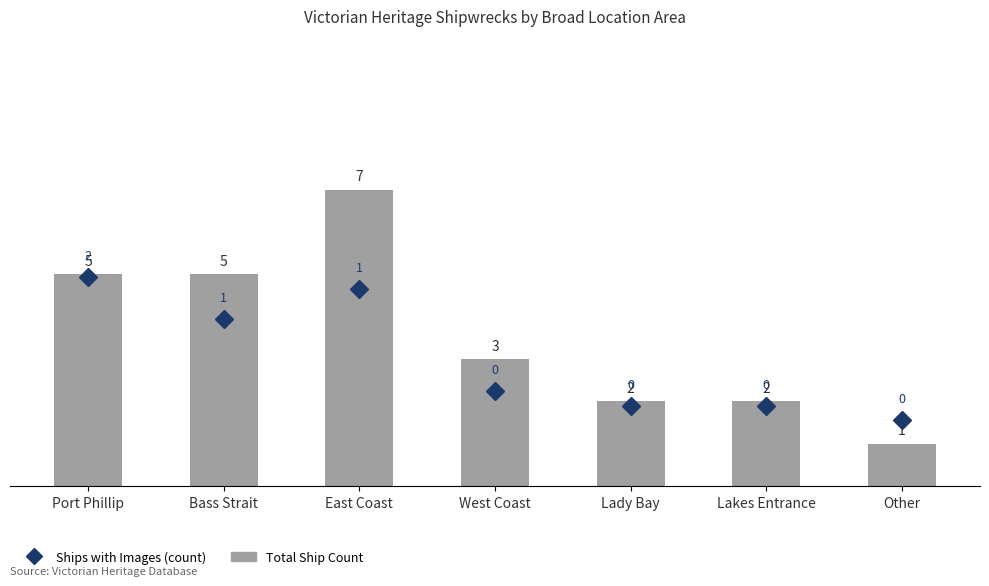

What is the label of the 2nd bar from the left?

Bass Strait